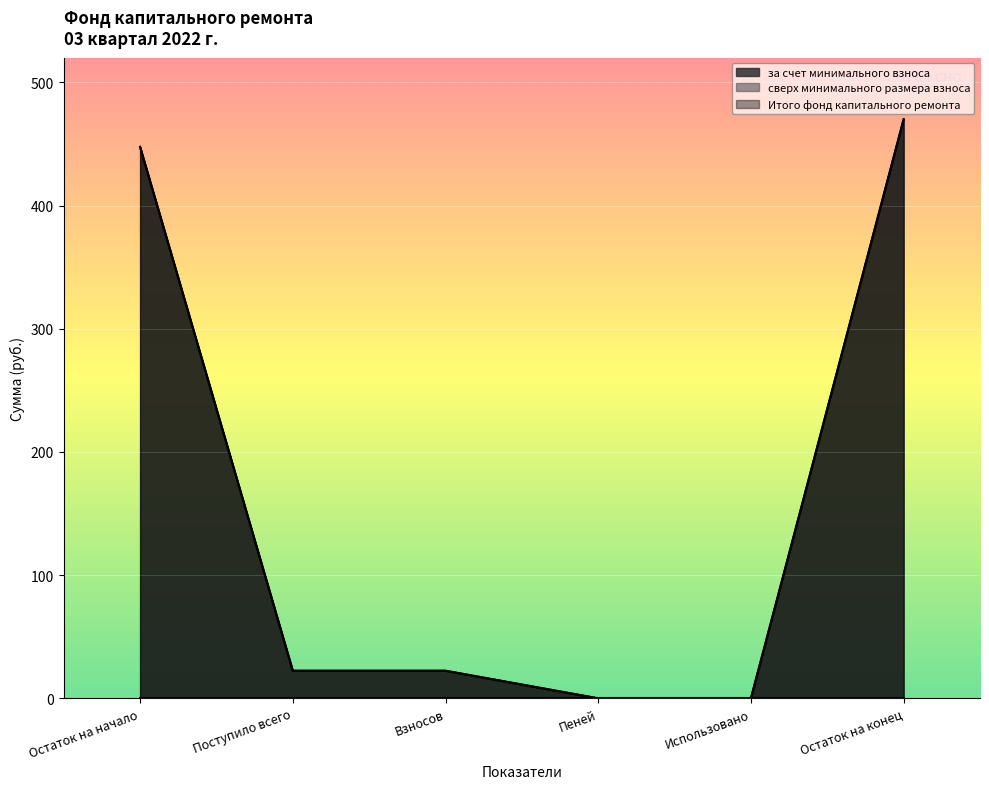

The value of Итого фонд капитального ремонта at Пеней is 0.0. True or false?

True